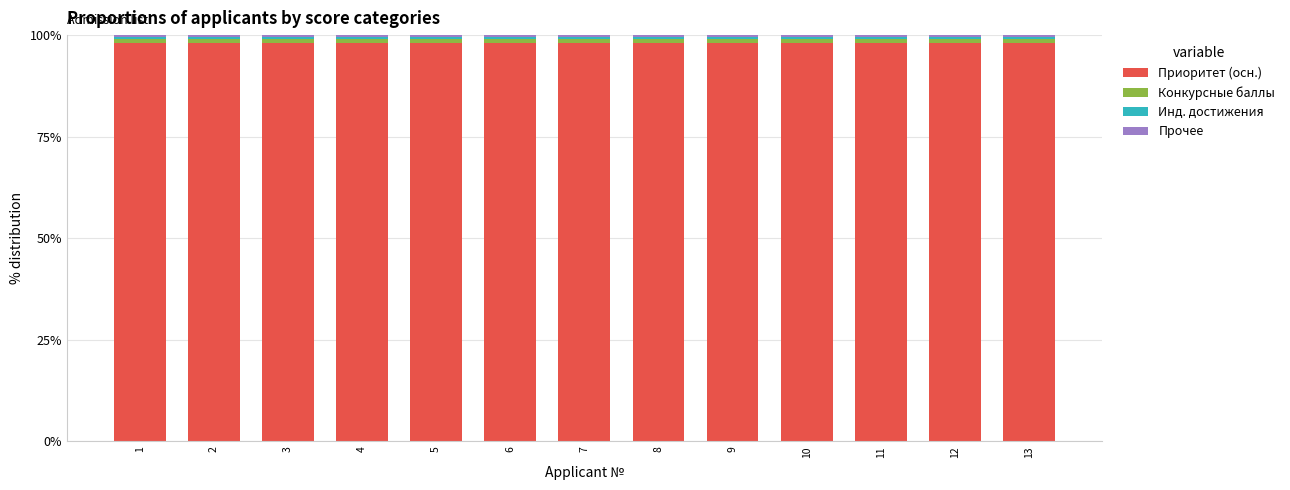

What is the minimum value for Приоритет (осн.)?

98.0